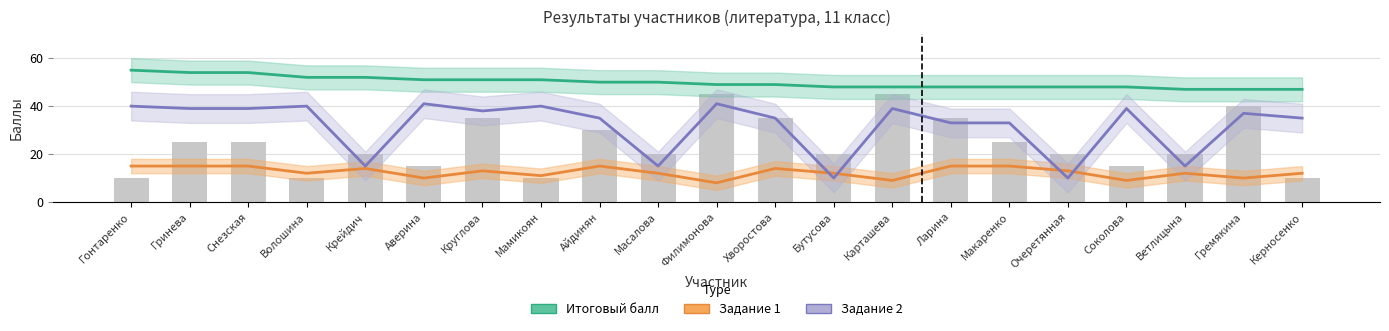

What position from the left is Керносенко?

21